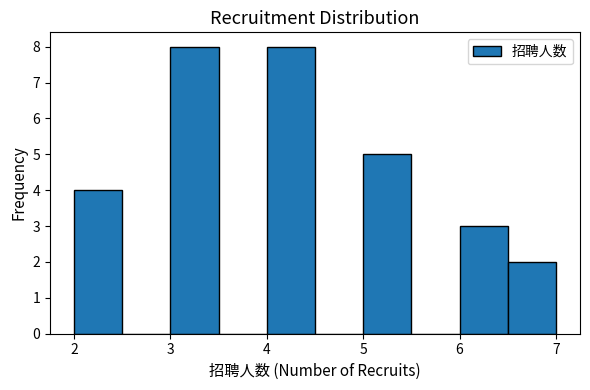

Reading left to right, list every bar in this chart as the range it spans on the x-axis followed by its height. The values are not printed on the chart, so give them approximately, as read against the axis.

2.0 to 2.5: 4
2.5 to 3.0: 0
3.0 to 3.5: 8
3.5 to 4.0: 0
4.0 to 4.5: 8
4.5 to 5.0: 0
5.0 to 5.5: 5
5.5 to 6.0: 0
6.0 to 6.5: 3
6.5 to 7.0: 2